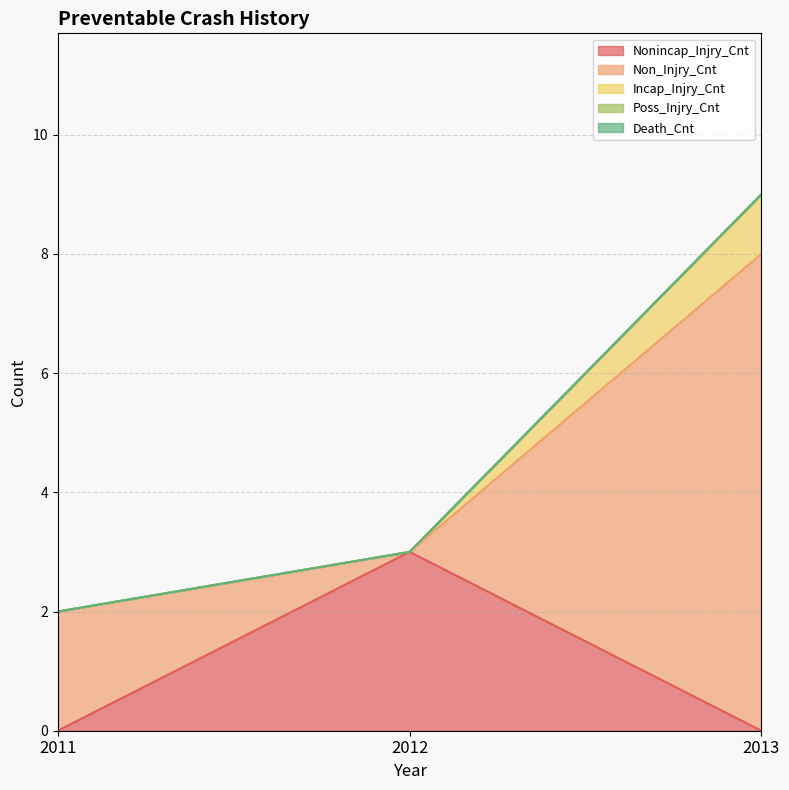

The value of Poss_Injry_Cnt at 2011 is 0. True or false?

True